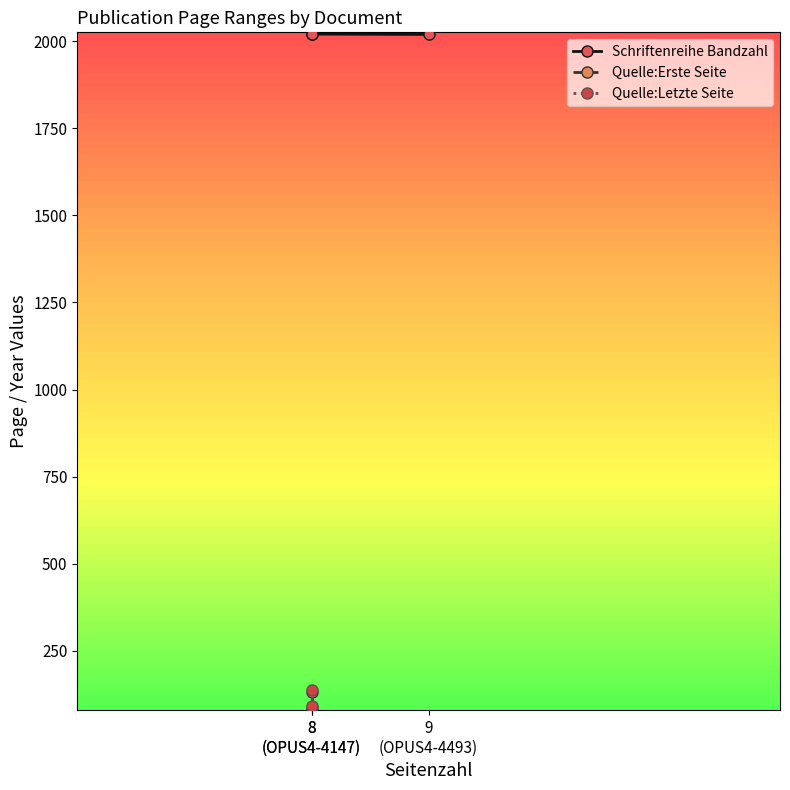

What is the change in value from 8 (OPUS4-4147) to 9 (OPUS4-4493)?

-1